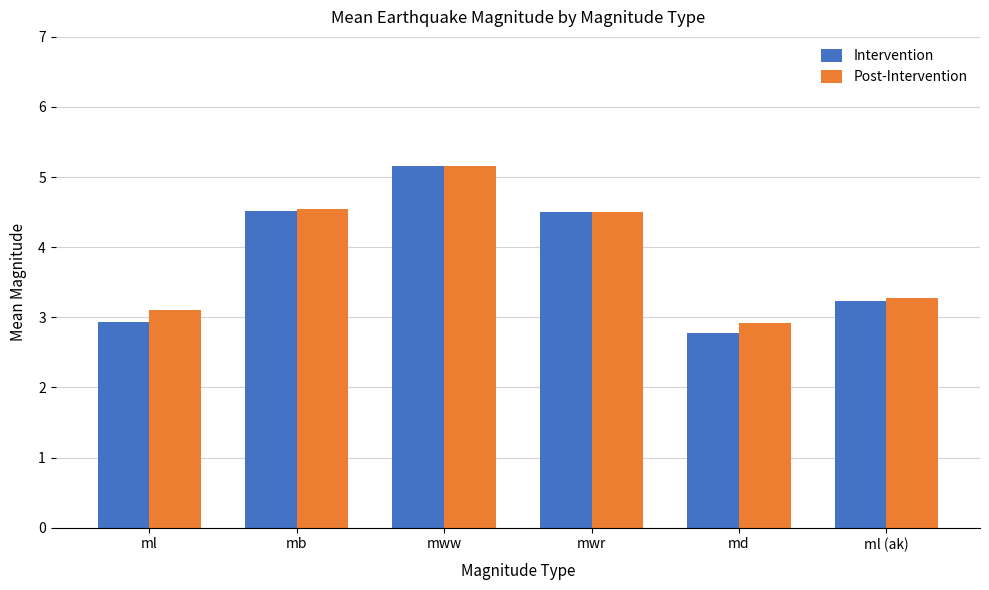

What is the total value across all series at mb?

9.1